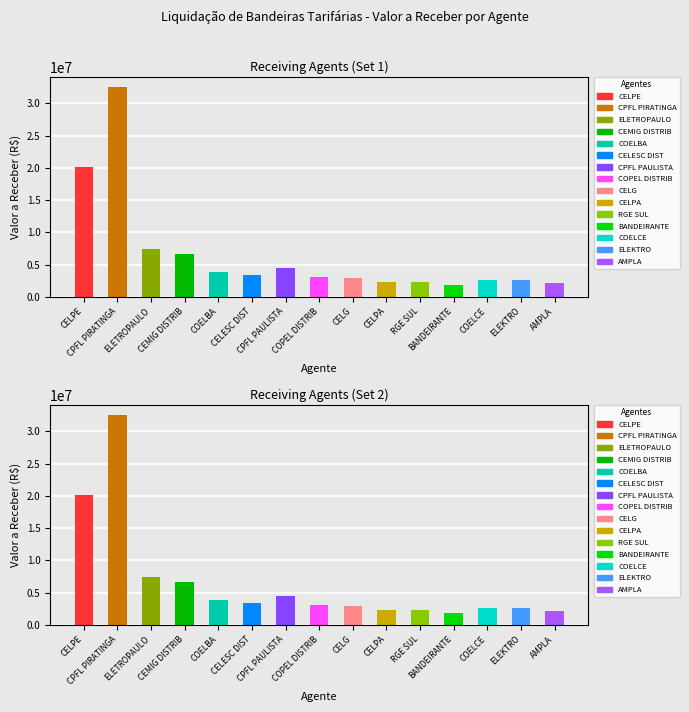

Which has a higher value, CEMIG DISTRIB or ELETROPAULO?

ELETROPAULO